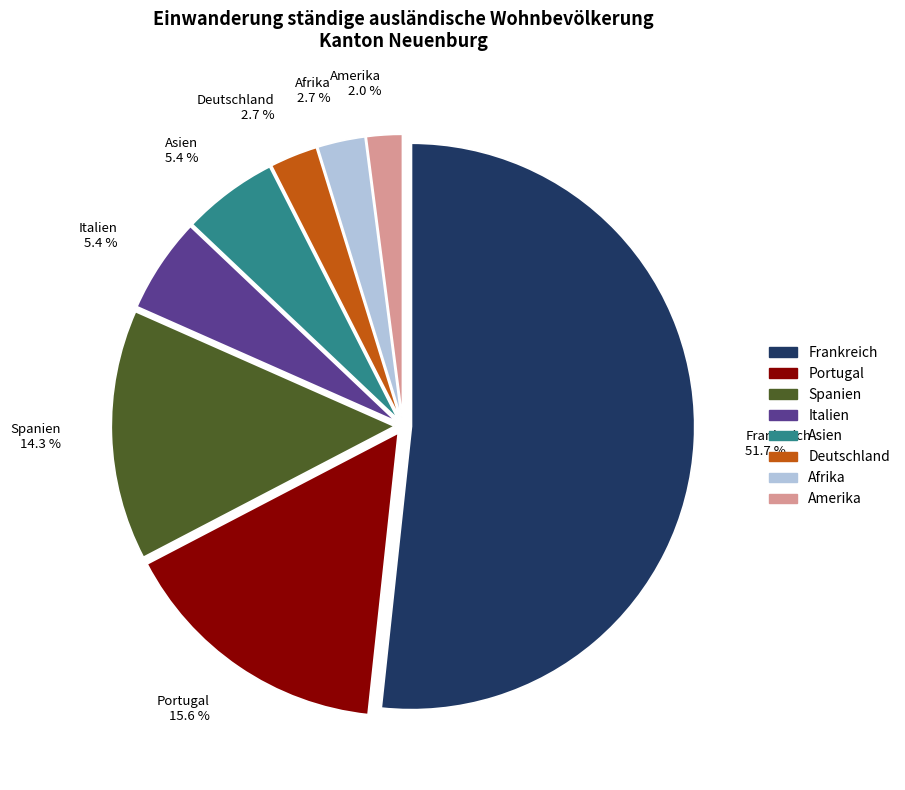

Is there any slice that represents more than half of the pie?

Yes